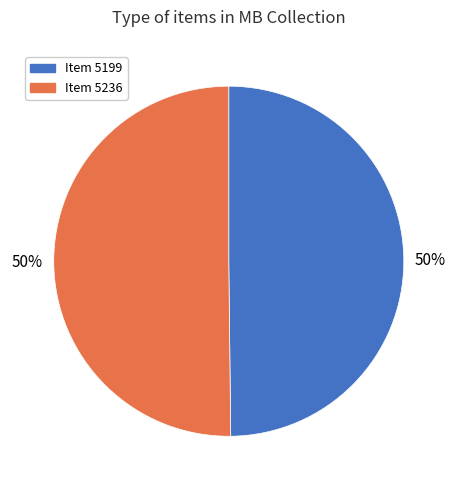

Approximately how many times larger is the value at Item 5236 compared to Item 5199?

1.0